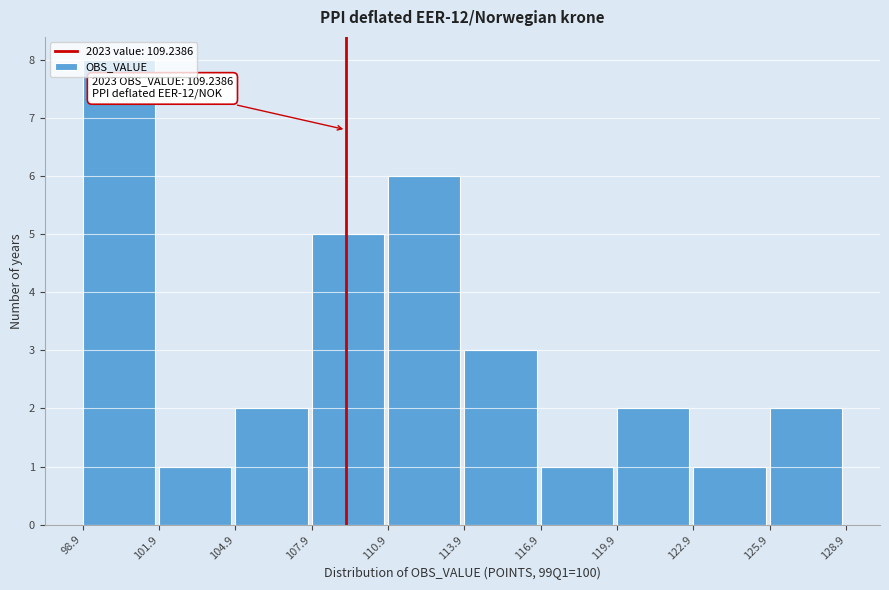

Over which range of the x-axis is the bar tallest?

98.9 to 101.9